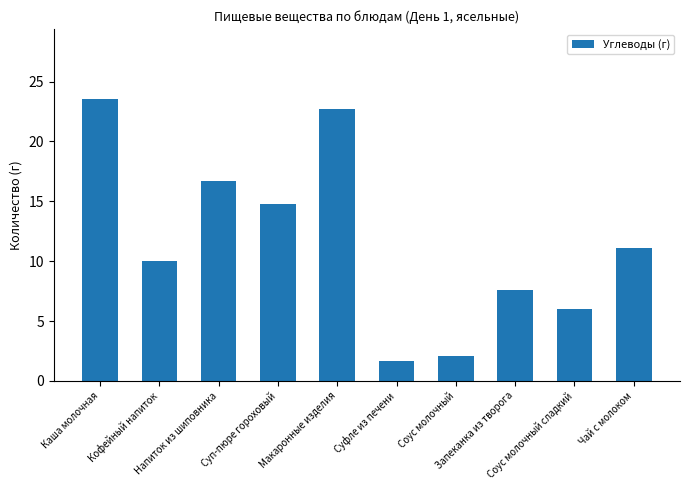

What is the maximum value shown in the chart?

23.5